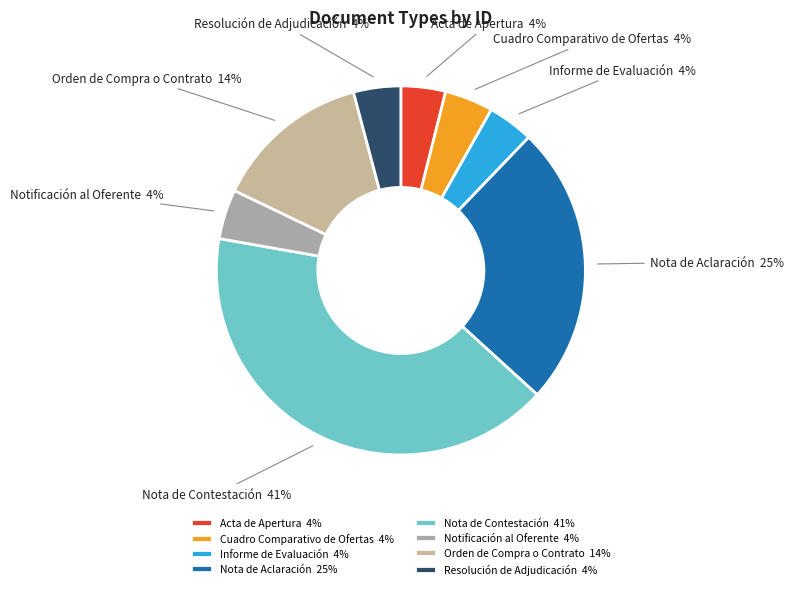

Is it true that Acta de Apertura is 4% of the pie?

True